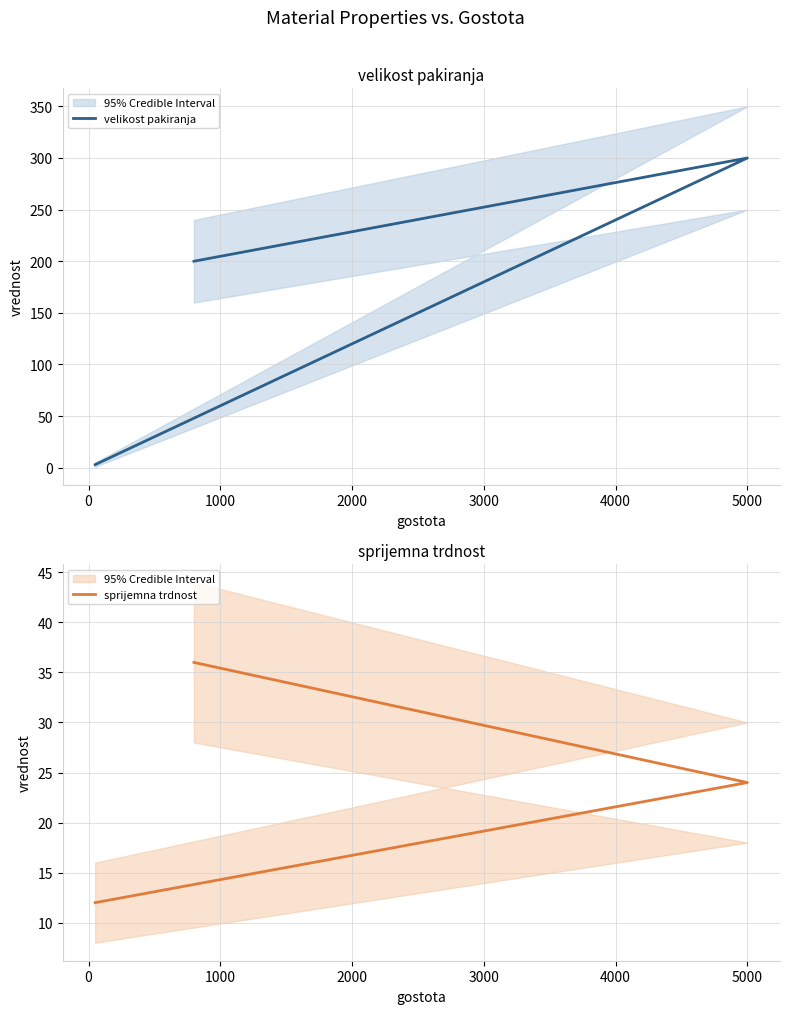

Does the chart display data point markers on the line(s)?

No